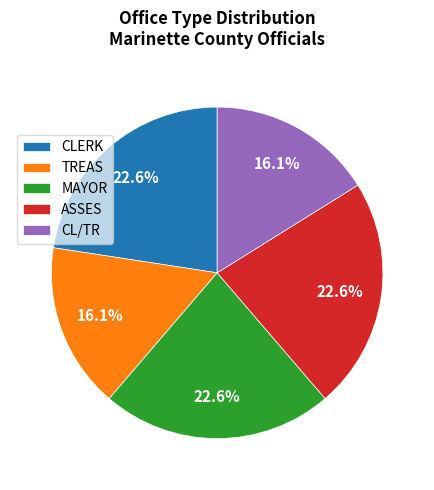

What portion of the pie excludes MAYOR?

77.4%